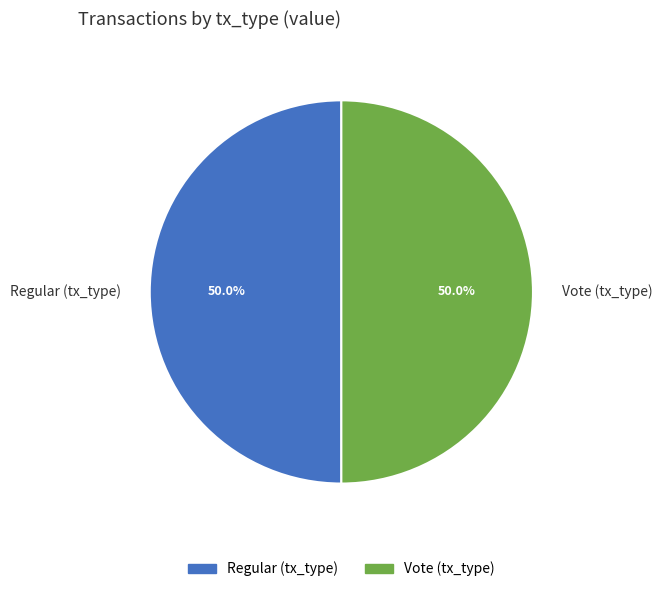

To the nearest percent, what is the difference between the Vote and Regular slice percentages?

0%